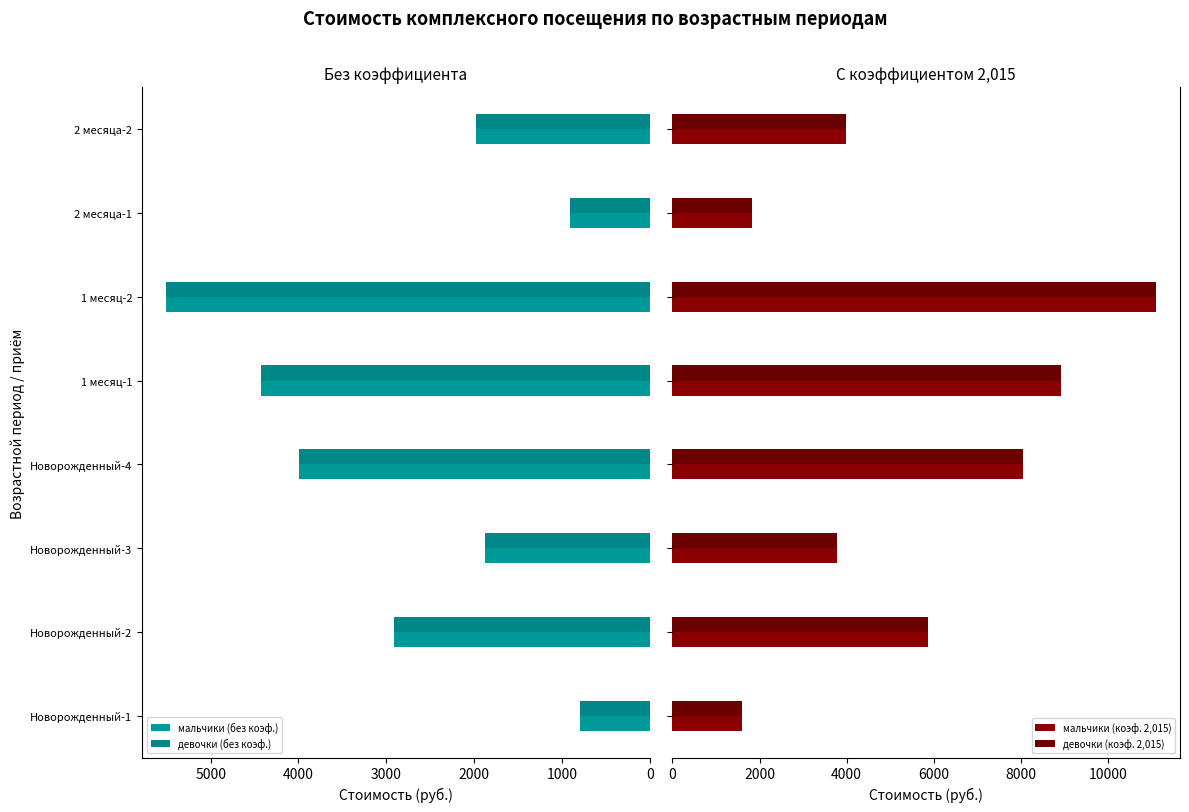

What are all the series names shown in the legend?

мальчики (без коэф.), девочки (без коэф.), мальчики (коэф. 2,015), девочки (коэф. 2,015)